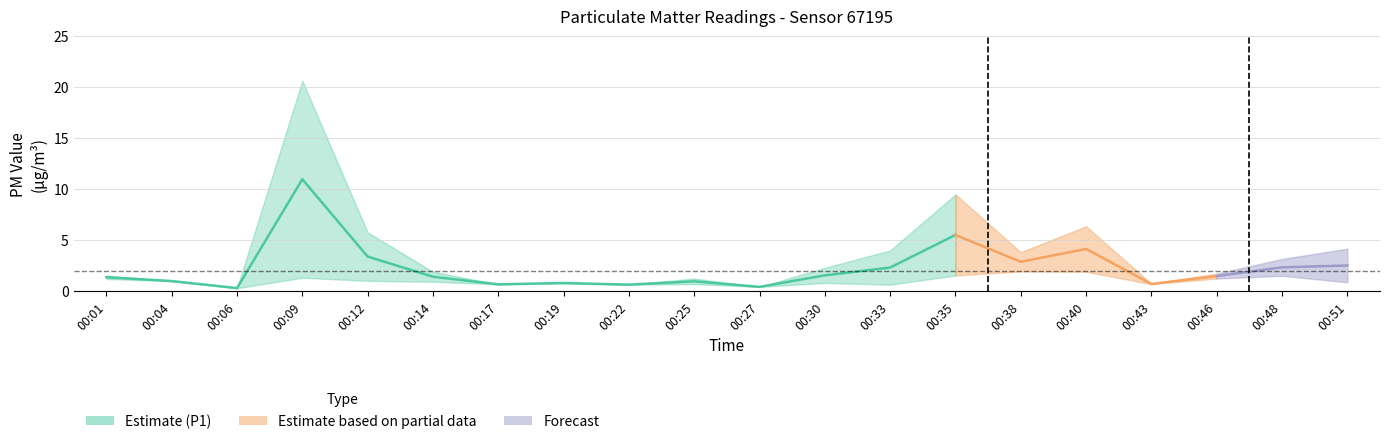

Reading left to right, extract all data points from this chart.

P1: 1.6	1.0	0.3	20.6	5.8	1.9	0.7	0.8	0.7	1.2	0.4	2.3	4.0	9.5	3.8	6.4	0.7	1.7	3.2	4.2
P2: 1.2	1.0	0.3	1.3	1.0	0.9	0.7	0.8	0.7	0.7	0.4	0.8	0.7	1.6	1.9	1.9	0.7	1.2	1.5	0.9